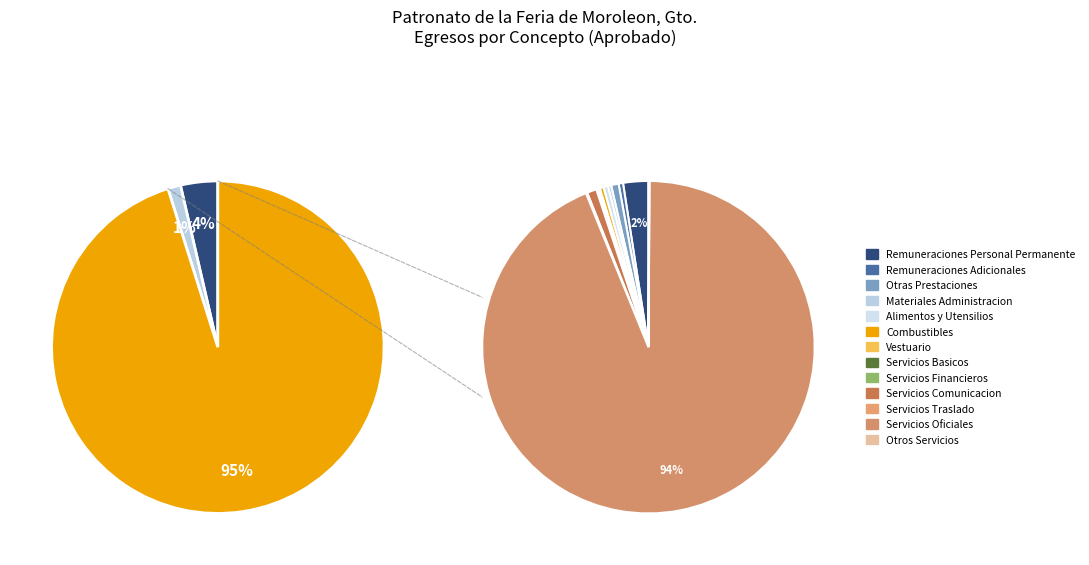

Is Materiales y Suministros the majority of the pie?

No